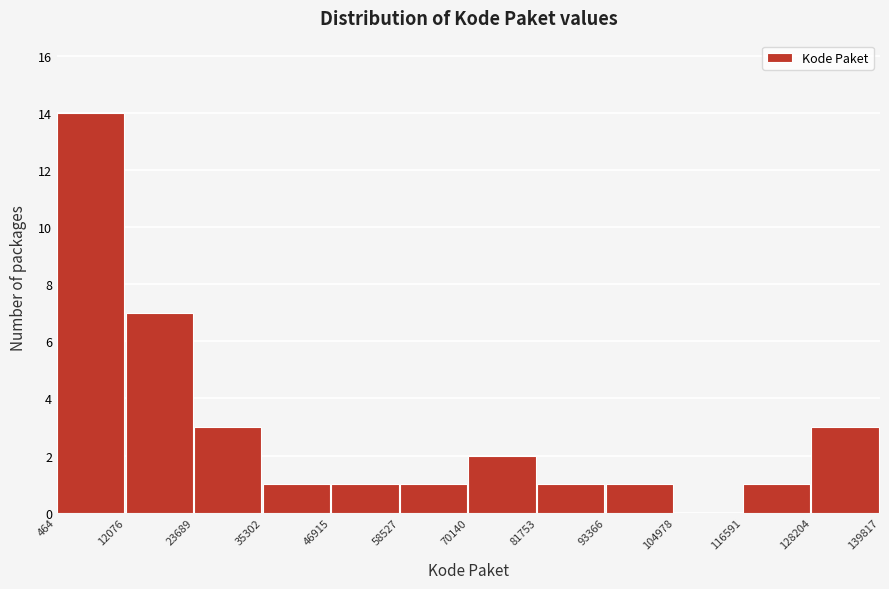

Reading left to right, list every bar in this chart as the range it spans on the x-axis followed by its height. The values are not printed on the chart, so give them approximately, as read against the axis.

464 to 12076: 14
12076 to 23689: 7
23689 to 35302: 3
35302 to 46915: 1
46915 to 58527: 1
58527 to 70140: 1
70140 to 81753: 2
81753 to 93366: 1
93366 to 104978: 1
104978 to 116591: 0
116591 to 128204: 1
128204 to 139817: 3